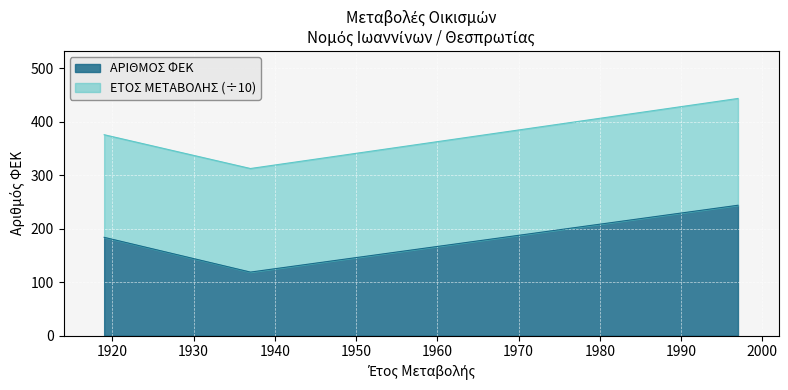

The value at 01/04/1937 is 182. True or false?

False